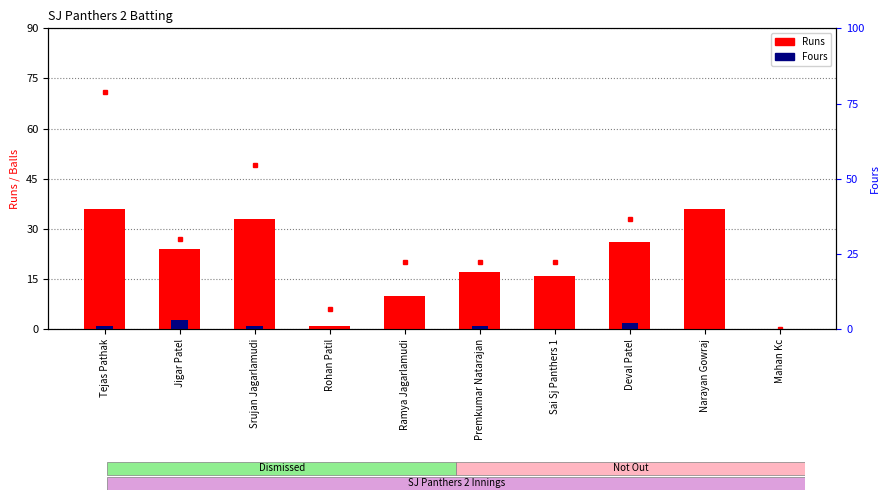

The value of Runs at Deval Patel is 26. True or false?

True